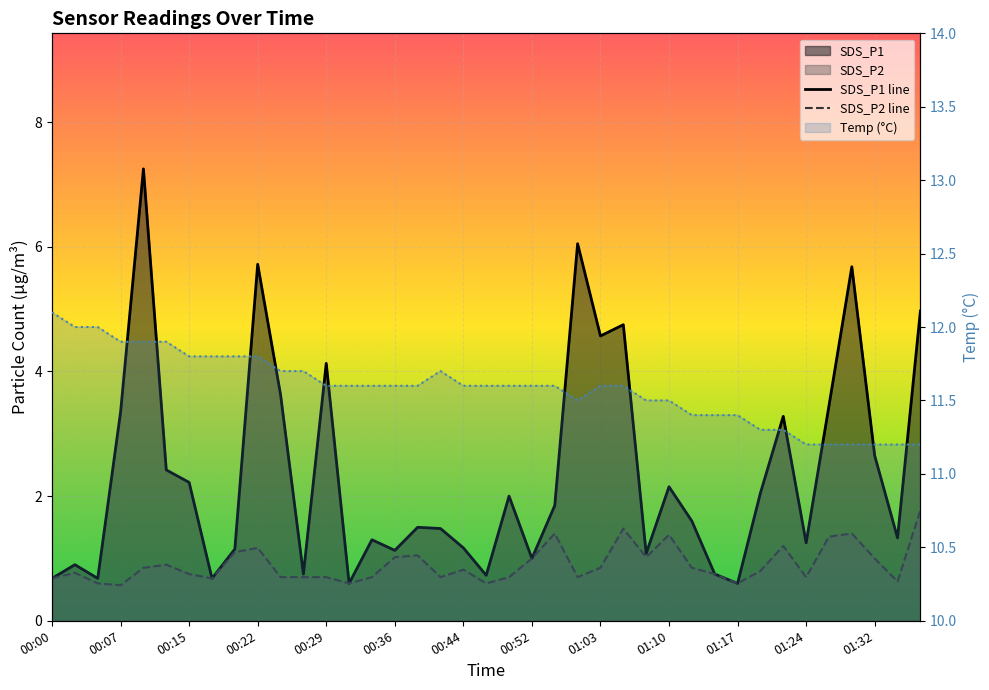

Rank the series by their maximum value, from lowest to highest.

SDS_P2, SDS_P1